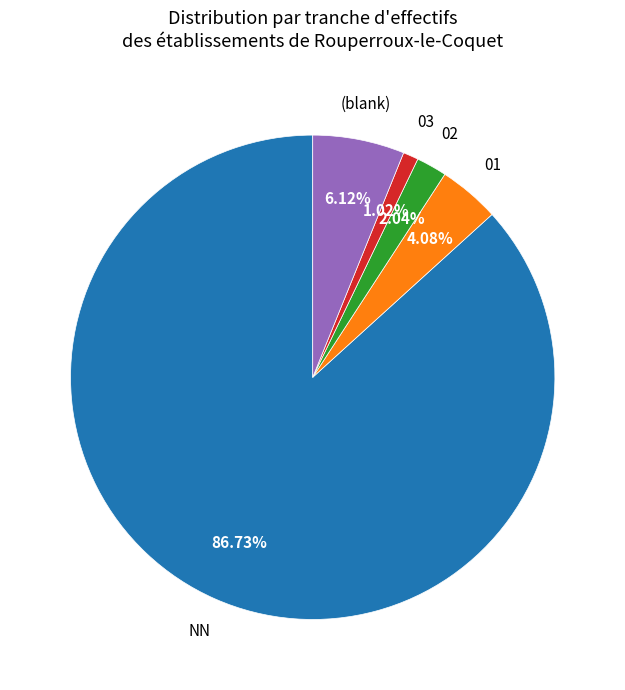

How many slices are in this pie chart?

5